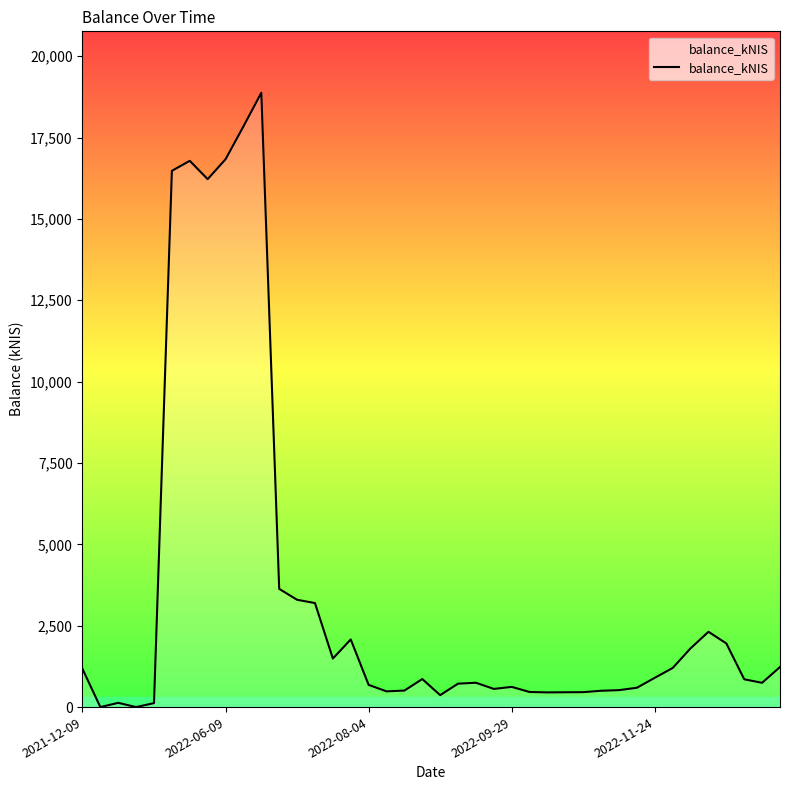

Does the chart display data point markers on the line(s)?

No